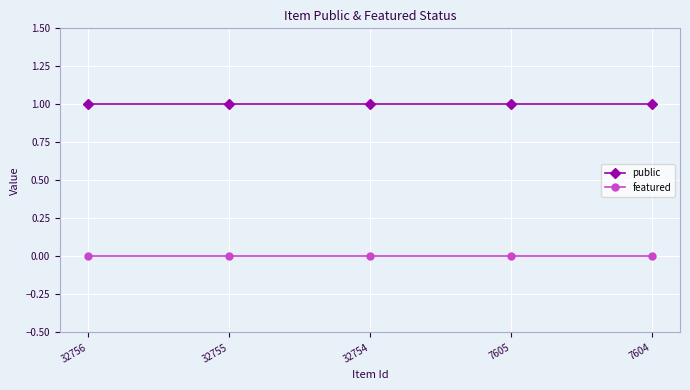

At how many categories does at least one series exceed 0?

5